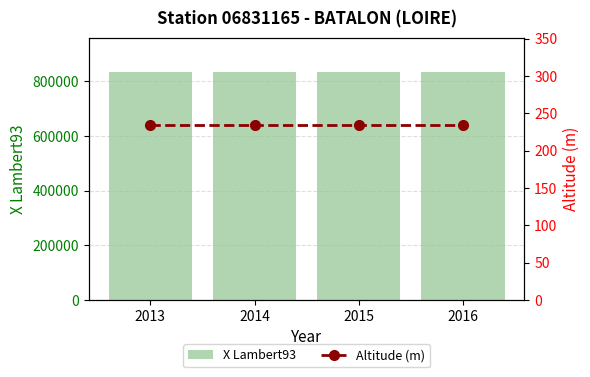

Where is Altitude (m) nearest to the value 234?

2013